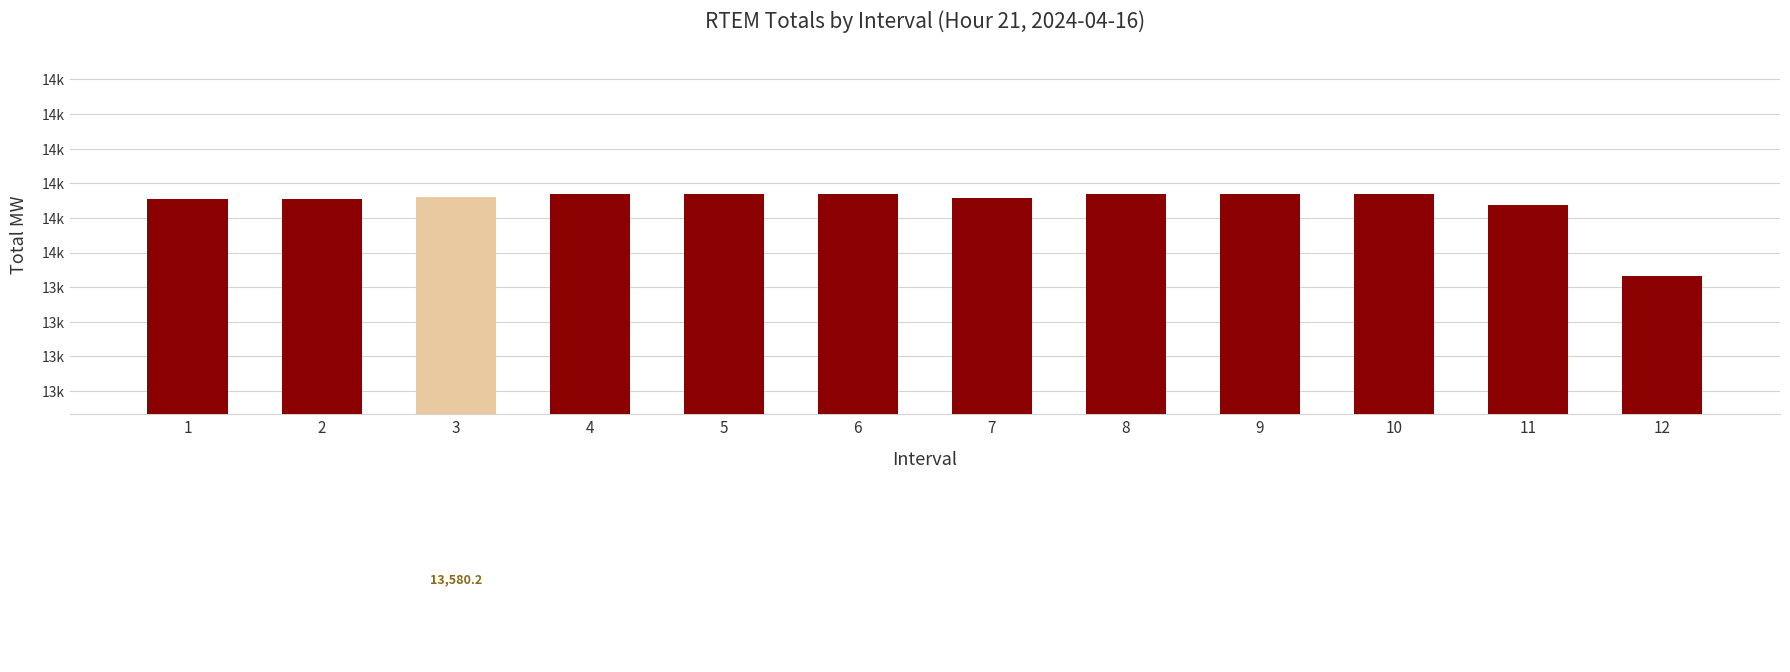

Read the value at 2.

13577.7